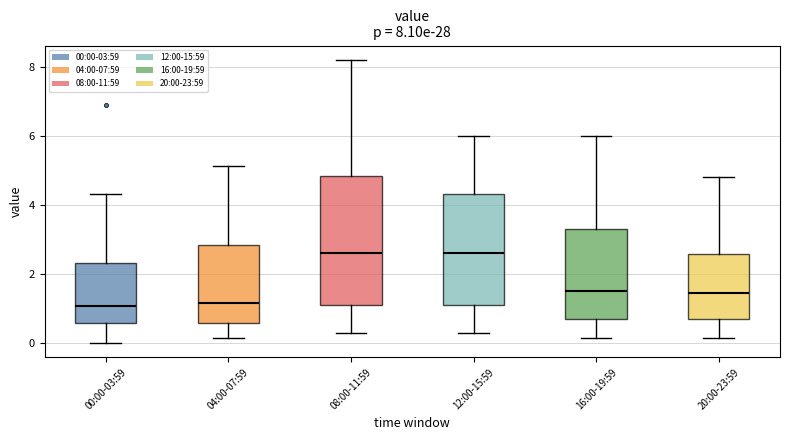

Which box is the tallest, from its lower edge to its upper edge?

08:00-11:59